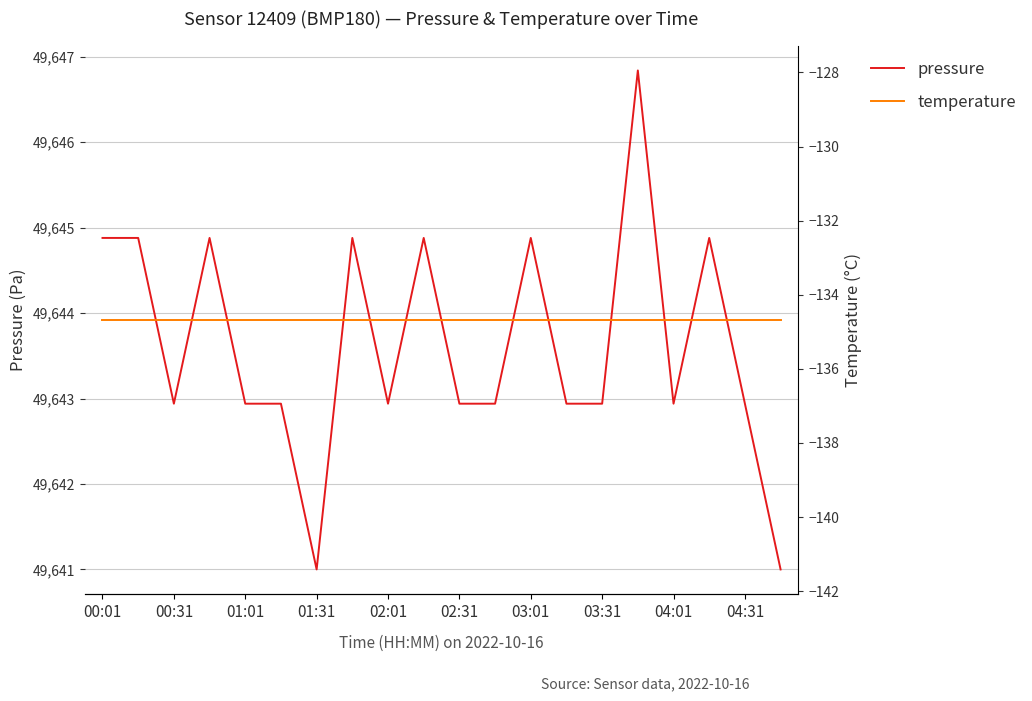

How many values in the pressure series exceed 49642?

18